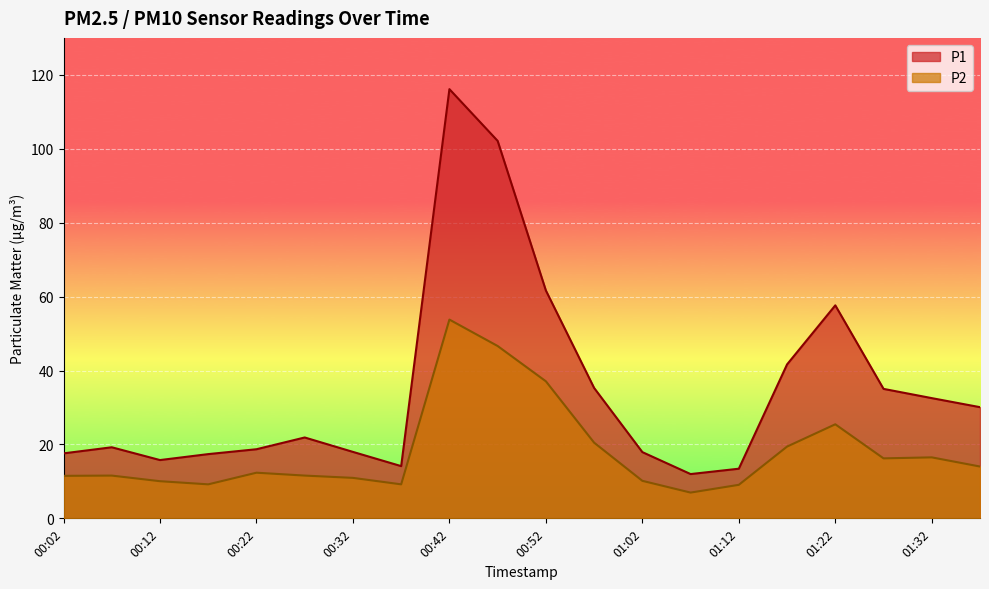

How many categories are shown in the chart?

20